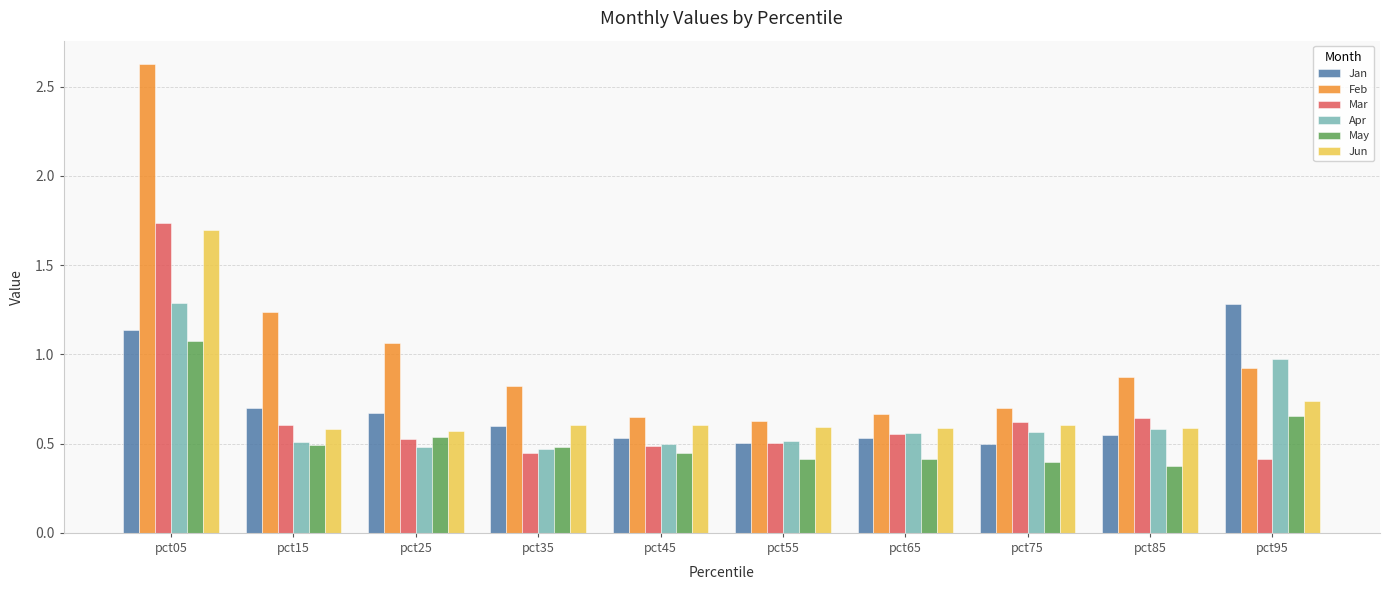

Which series has the largest total across all categories?

Feb